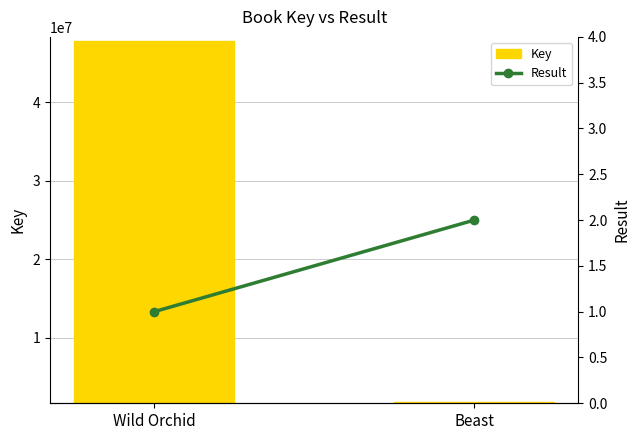

What position from the right is Beast?

1